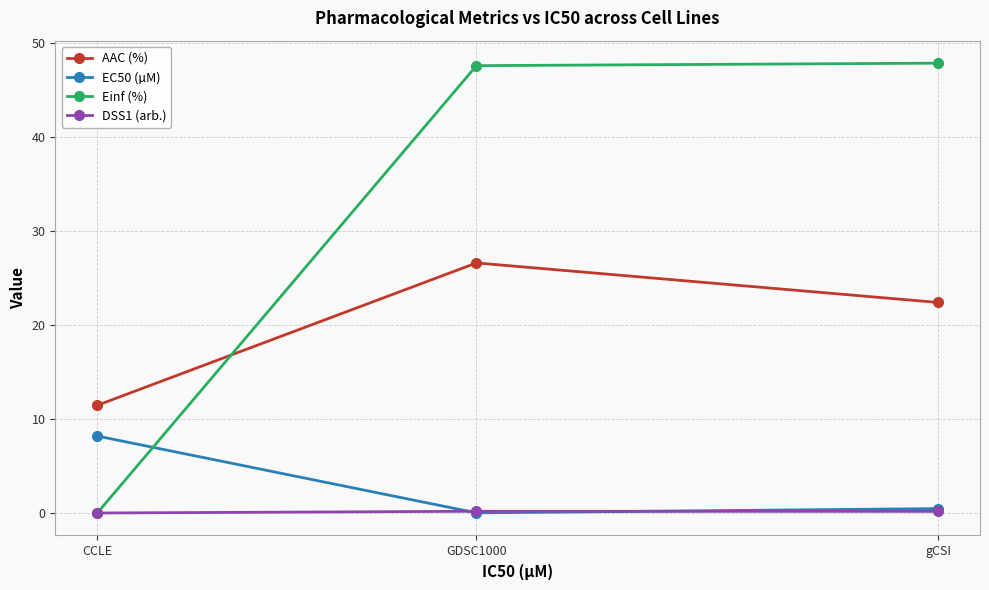

At which category is the sum across all series the highest?

GDSC1000